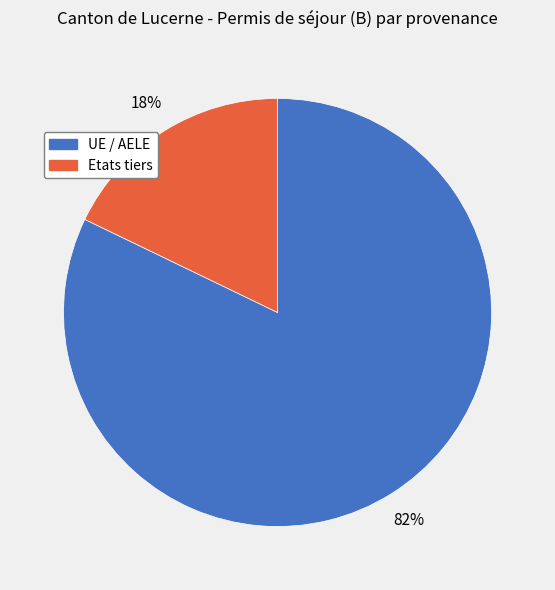

Do UE / AELE and Etats tiers together represent more than half of the pie?

Yes